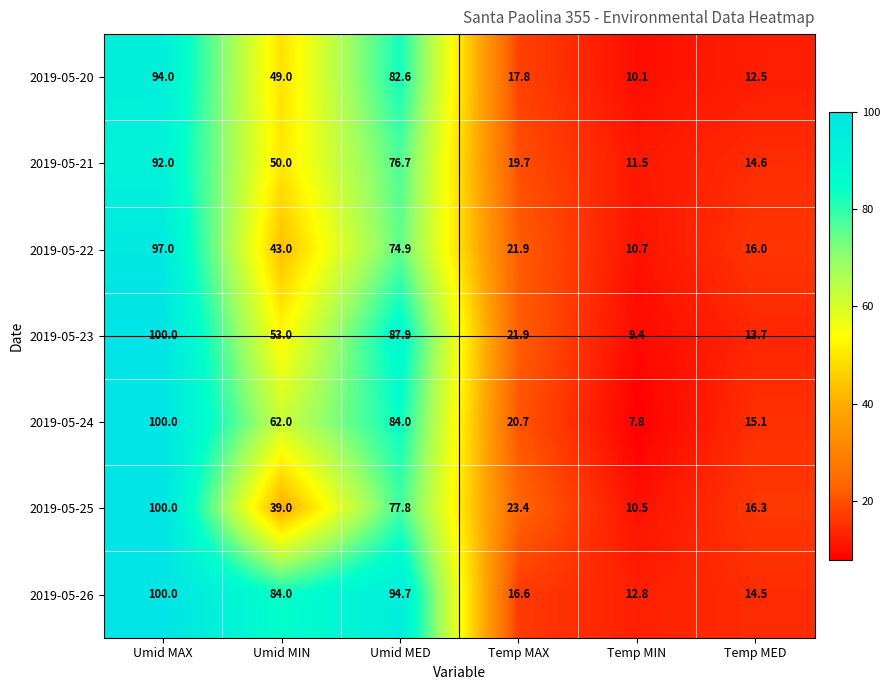

What is the spread (max minus min) of values at Temp MAX?

6.8